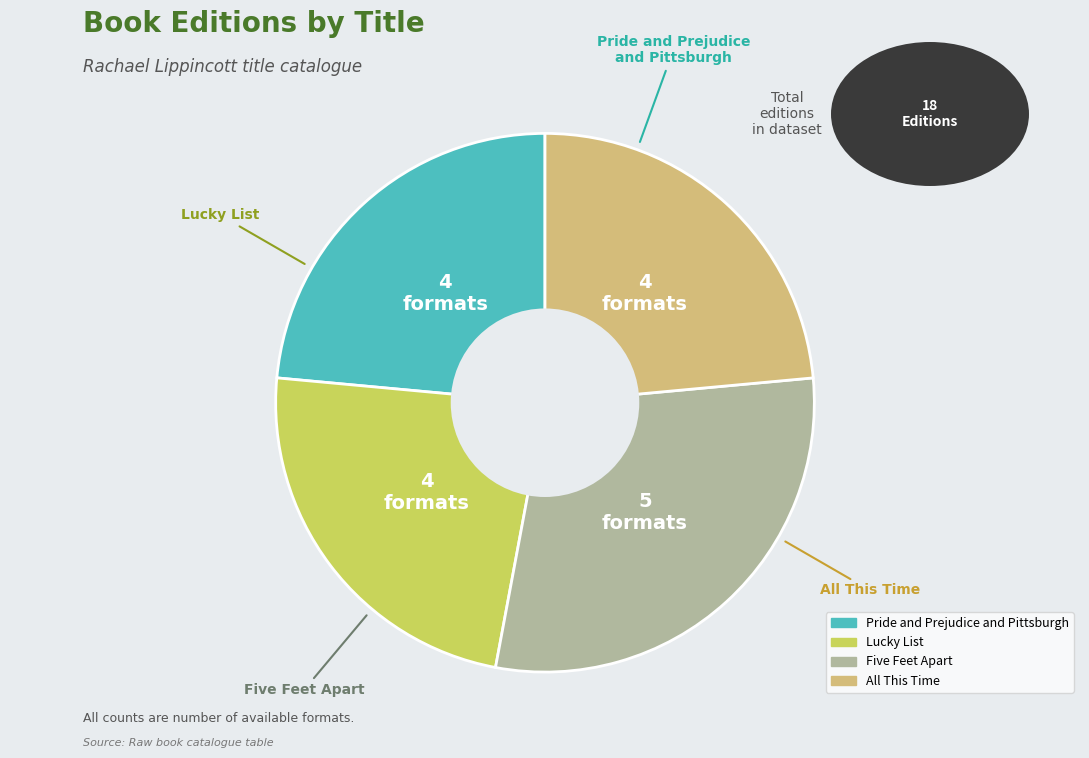

Which has a higher value, Five Feet Apart or All This Time?

Five Feet Apart